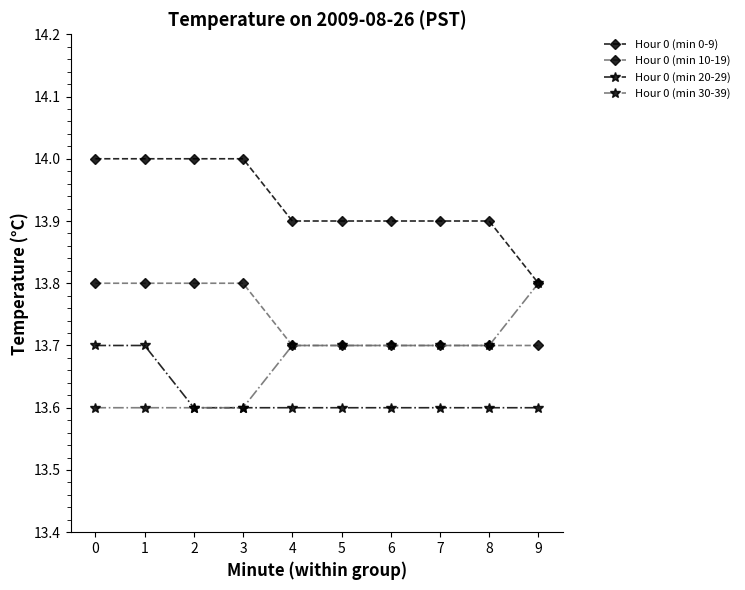

What is the minimum value shown in the chart?

13.6